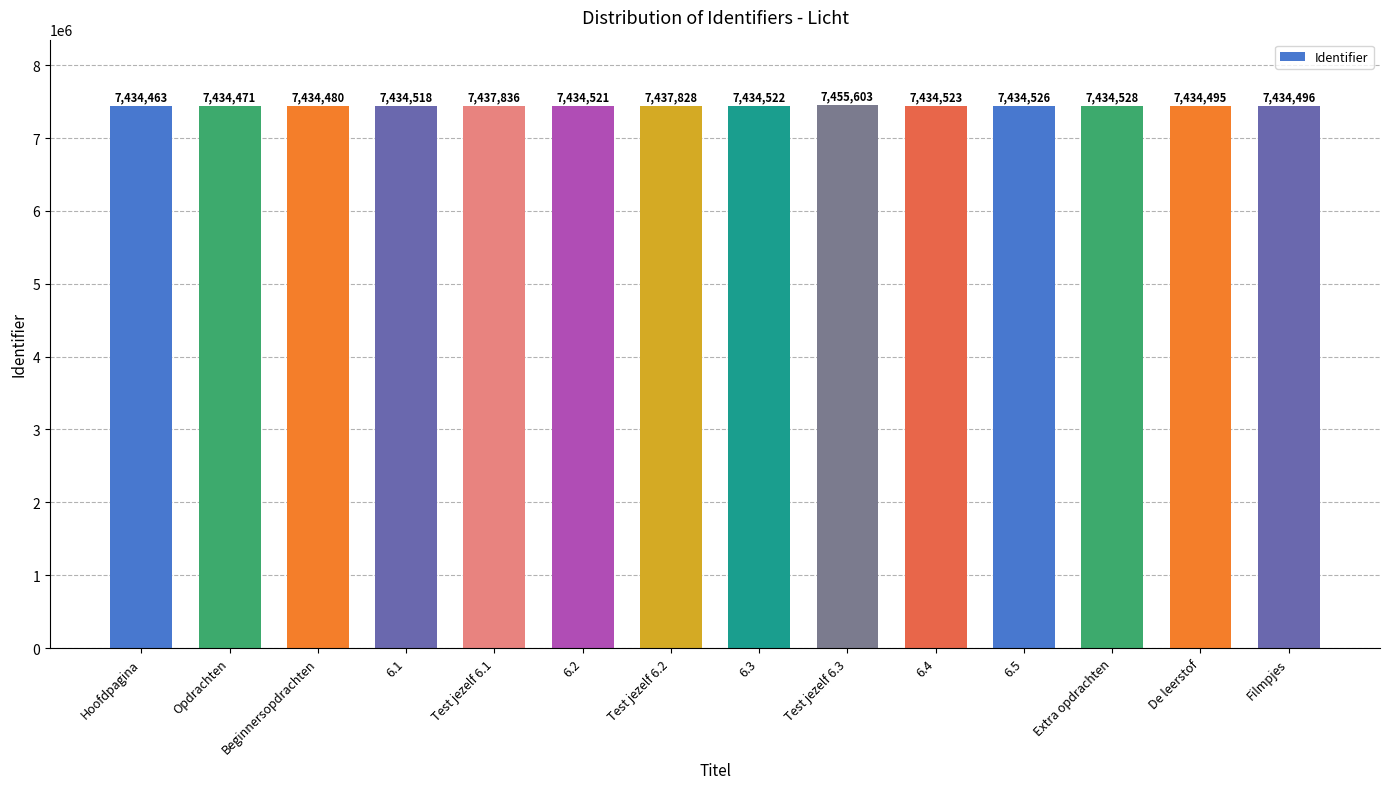

Rank the categories by value from lowest to highest.

Hoofdpagina, Opdrachten, Beginnersopdrachten, De leerstof, Filmpjes, 6.1, 6.2, 6.3, 6.4, 6.5, Extra opdrachten, Test jezelf 6.2, Test jezelf 6.1, Test jezelf 6.3